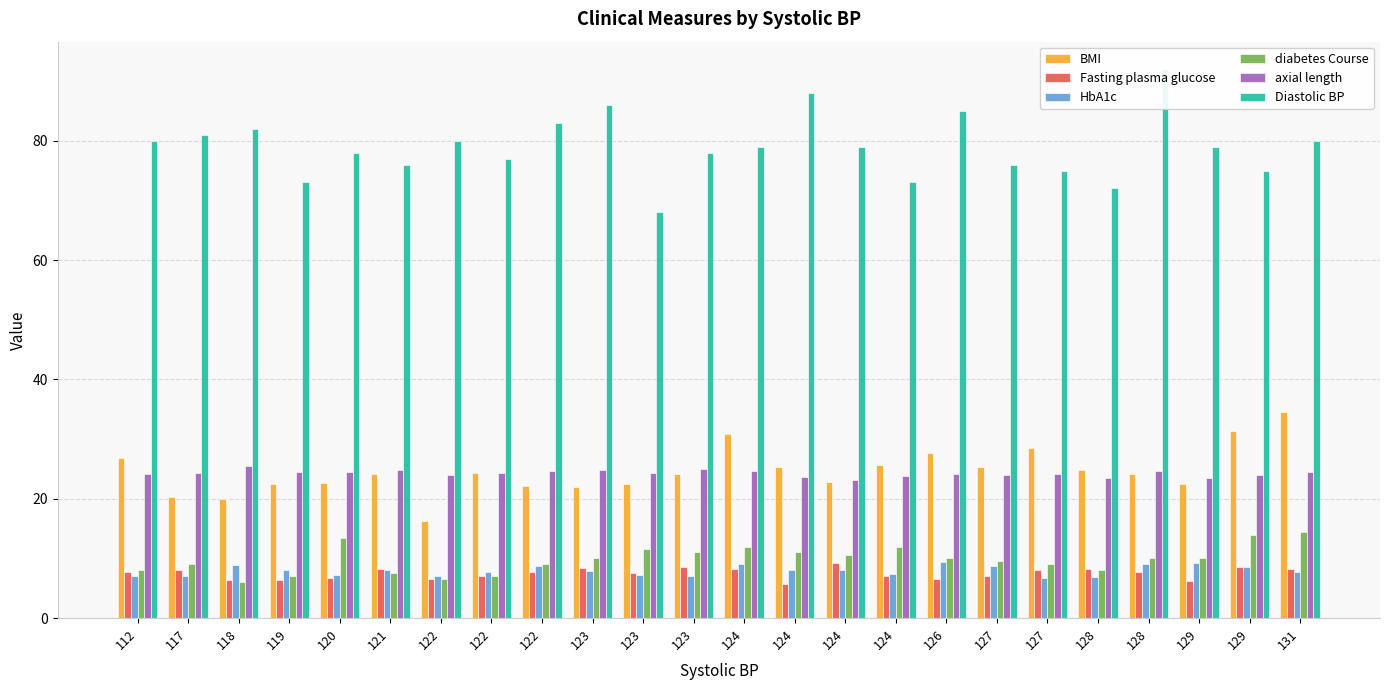

Are the bars grouped side by side (vs. stacked)?

Yes